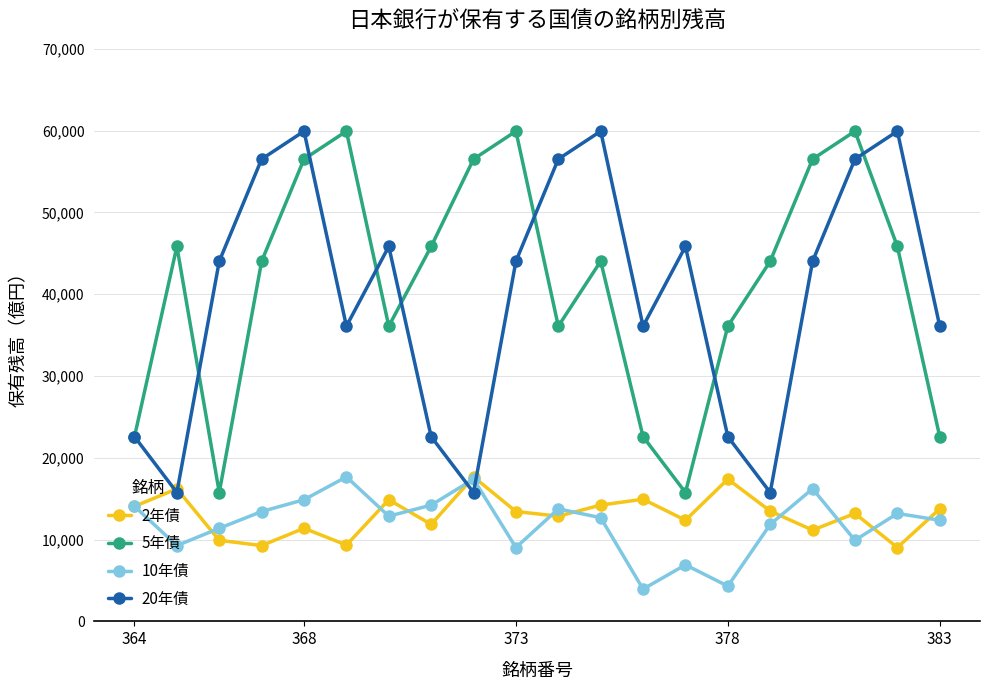

True or false: 10年債 and 5年債 intersect in this chart.

False